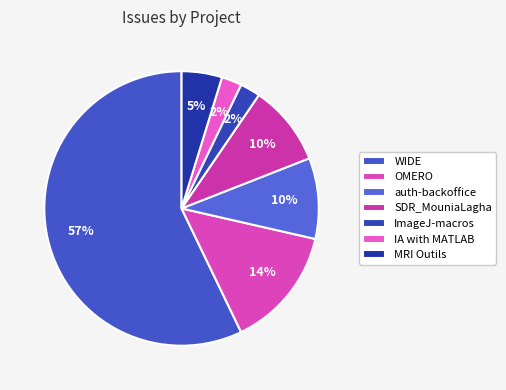

To the nearest percent, what is the average slice percentage?

14%